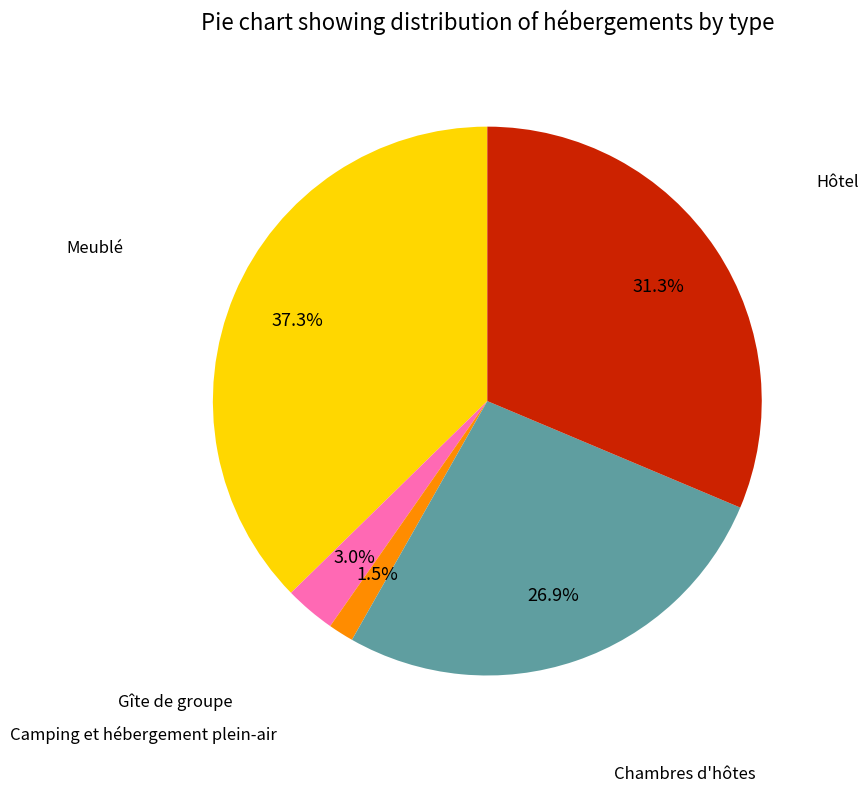

Is there any slice that represents more than half of the pie?

No